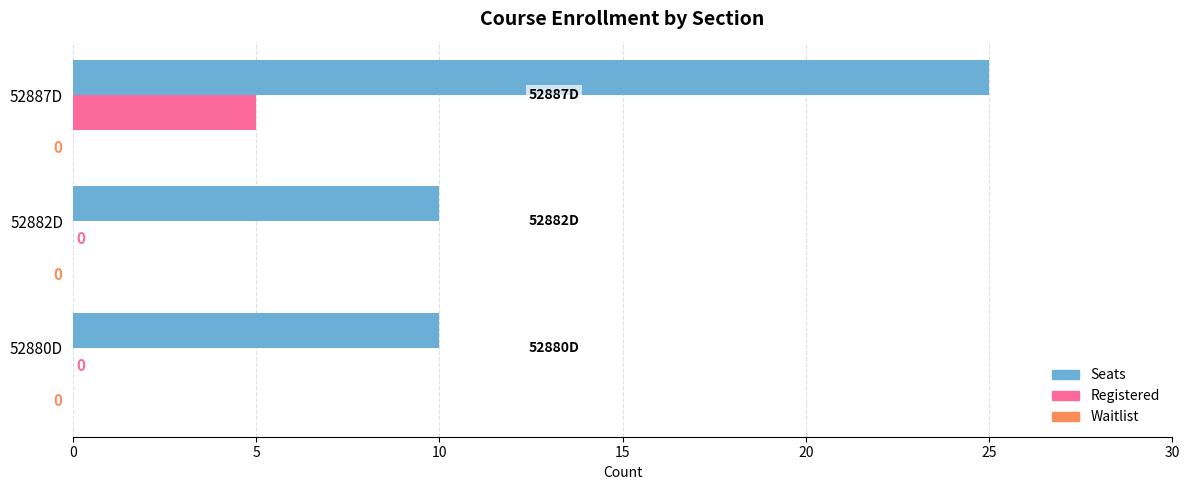

Which series has the largest total across all categories?

Seats